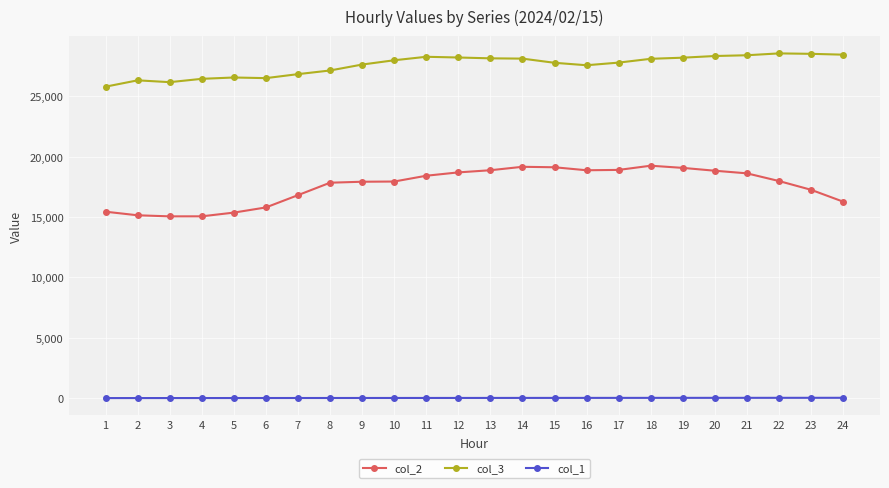

Rank the series by their average value, from highest to lowest.

col_3, col_2, col_1